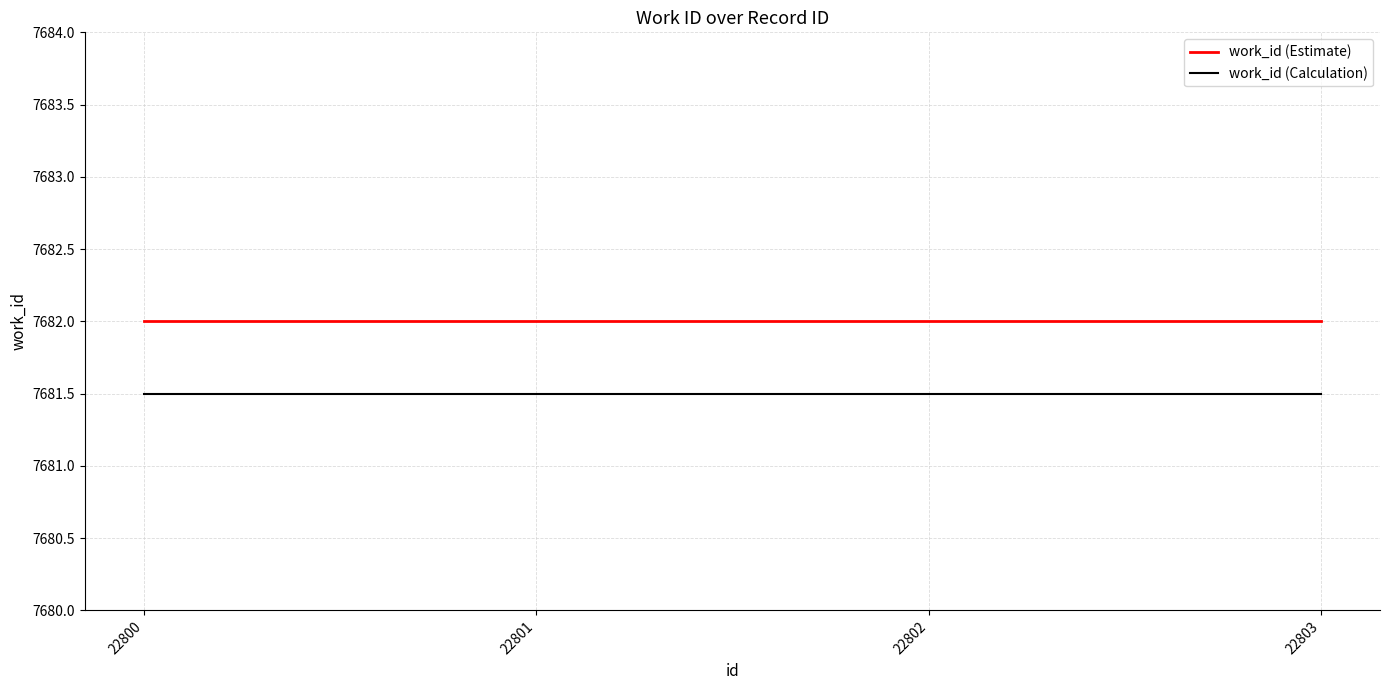

What is the spread (max minus min) of values at 22802?

0.5